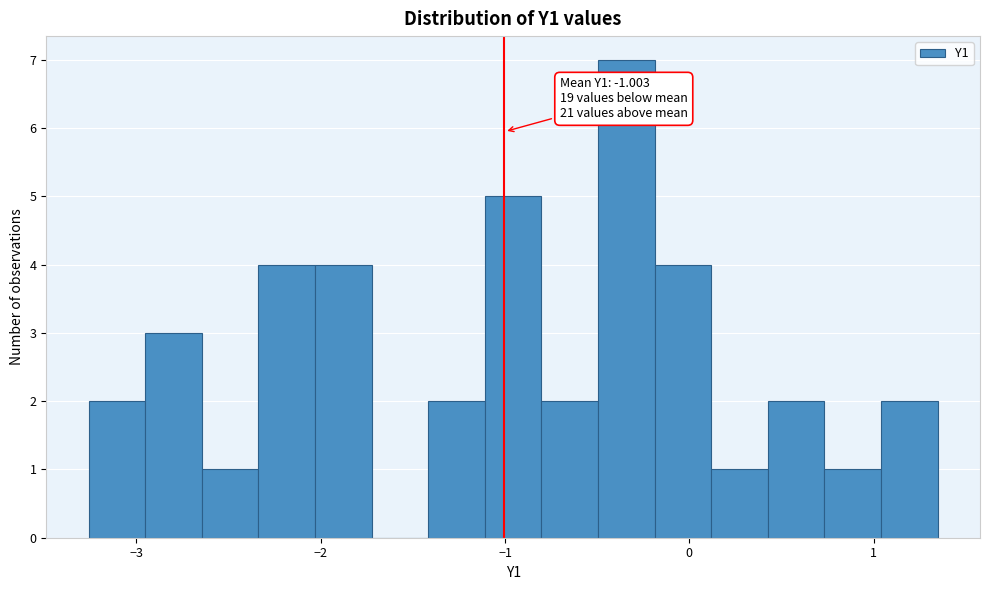

Read against the x-axis, roughly where is the centre of the tallest bar?

-0.3